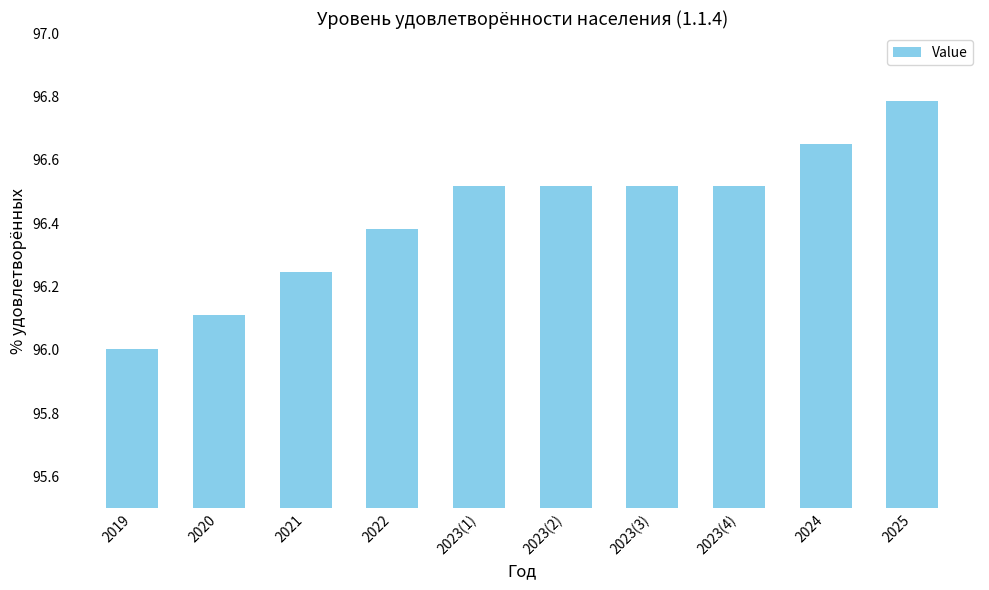

What is the label of the 6th bar from the left?

2023(2)